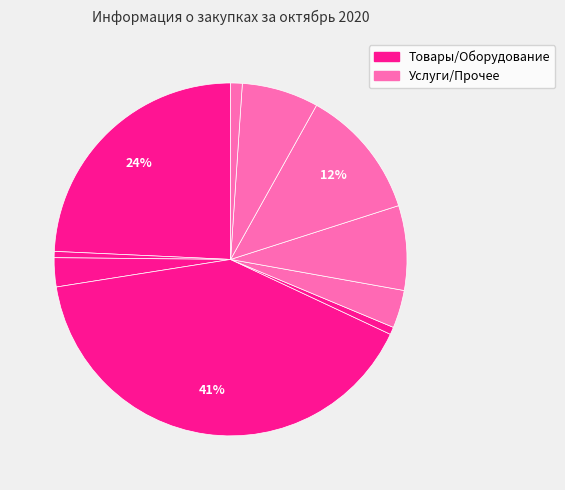

Which slice is the largest?

4